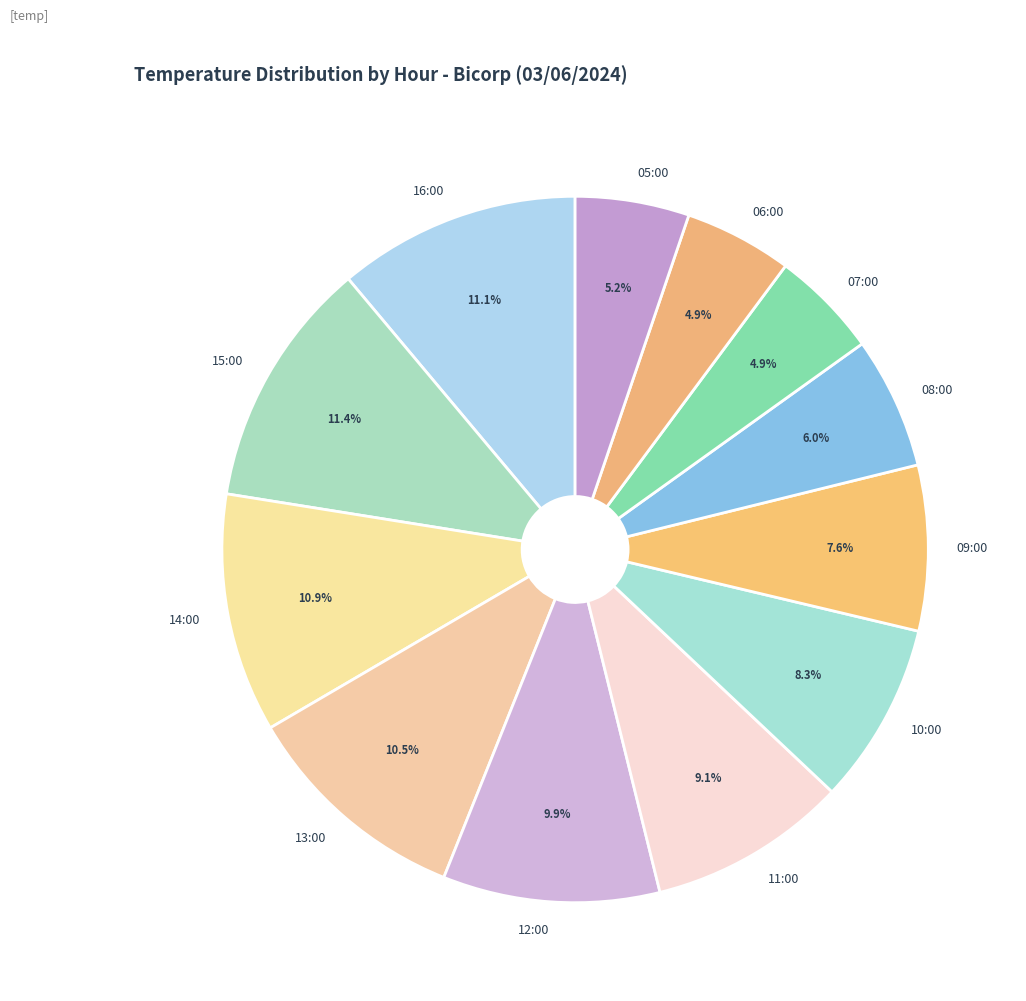

How much of the chart is everything except 16:00?

88.9%